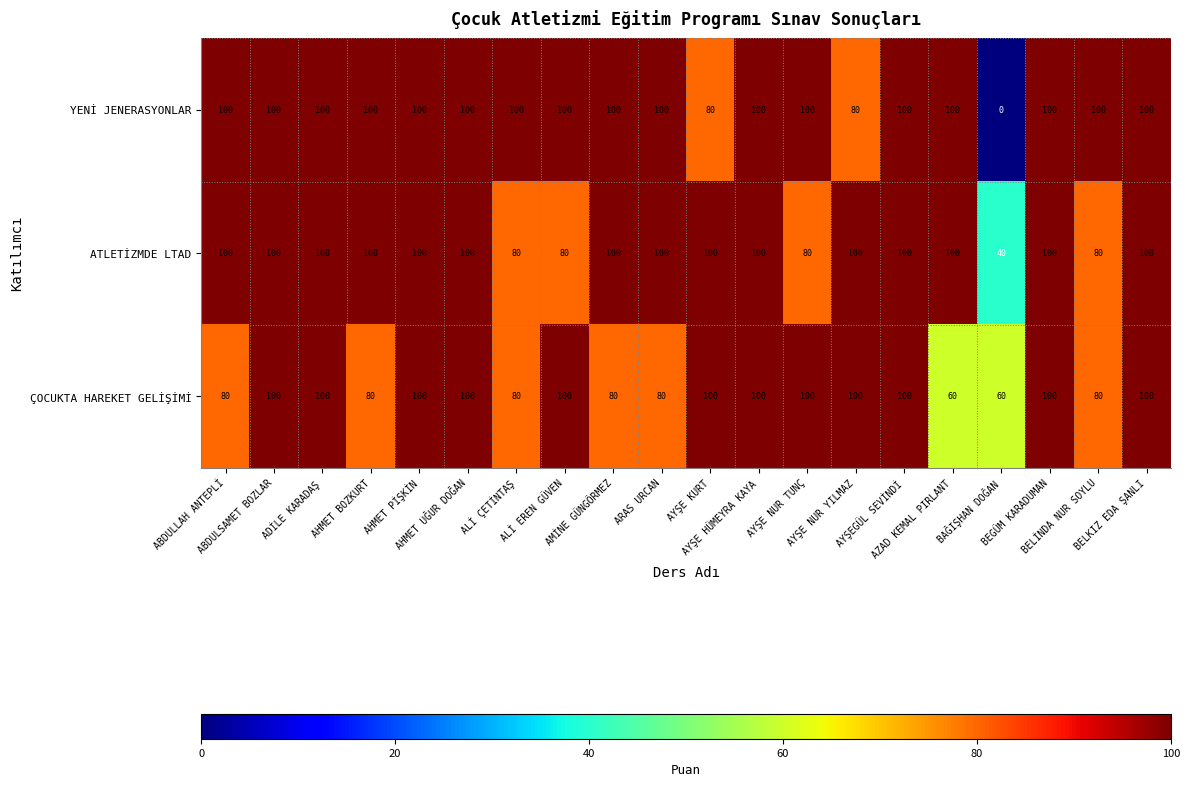

What is the difference between the maximum and minimum values in the YENİ JENERASYONLAR series?

100